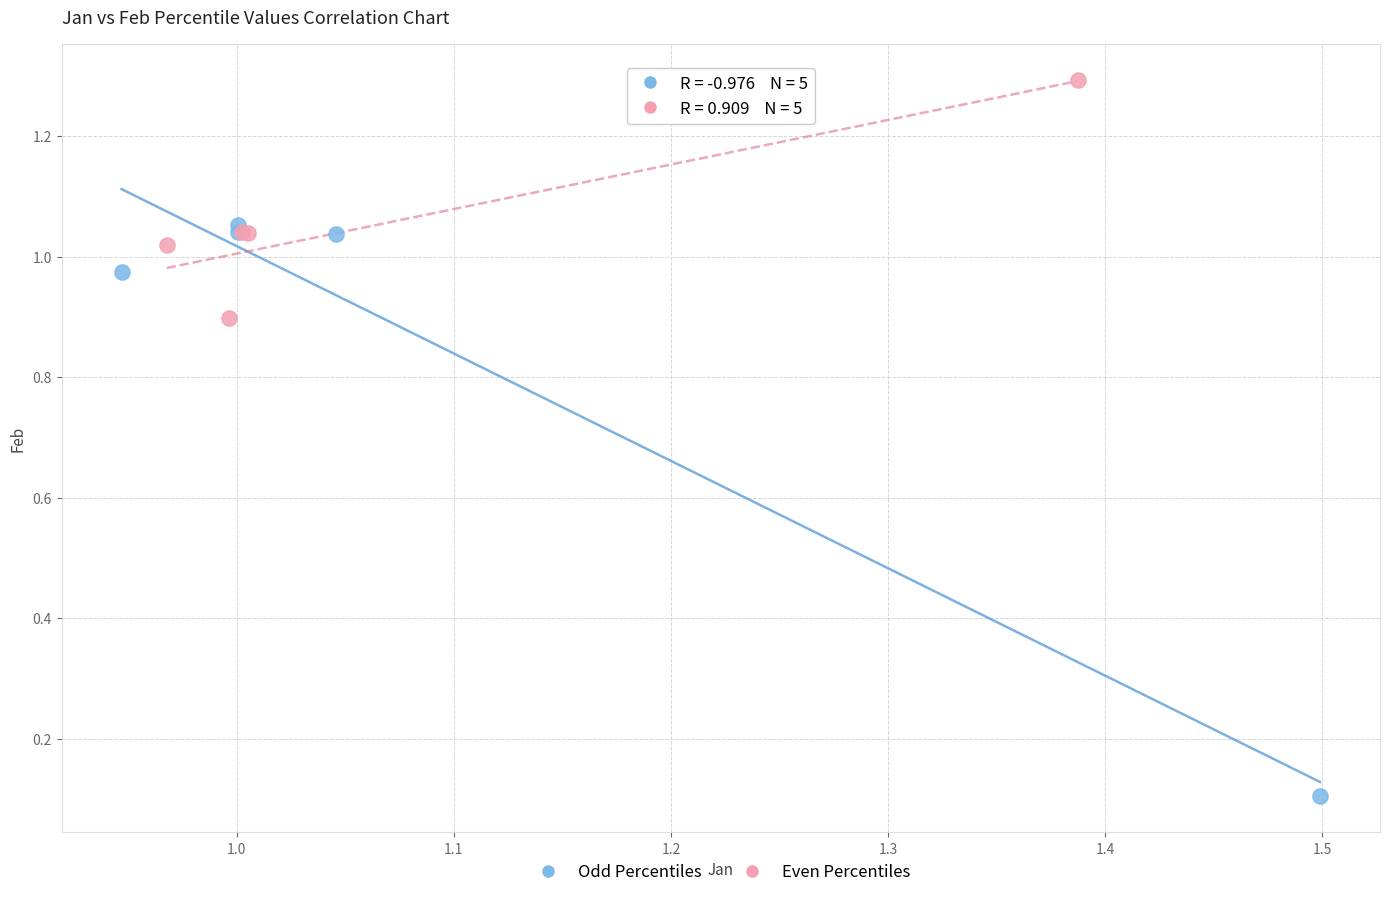

Which series contains the highest Y value?

Even Percentiles